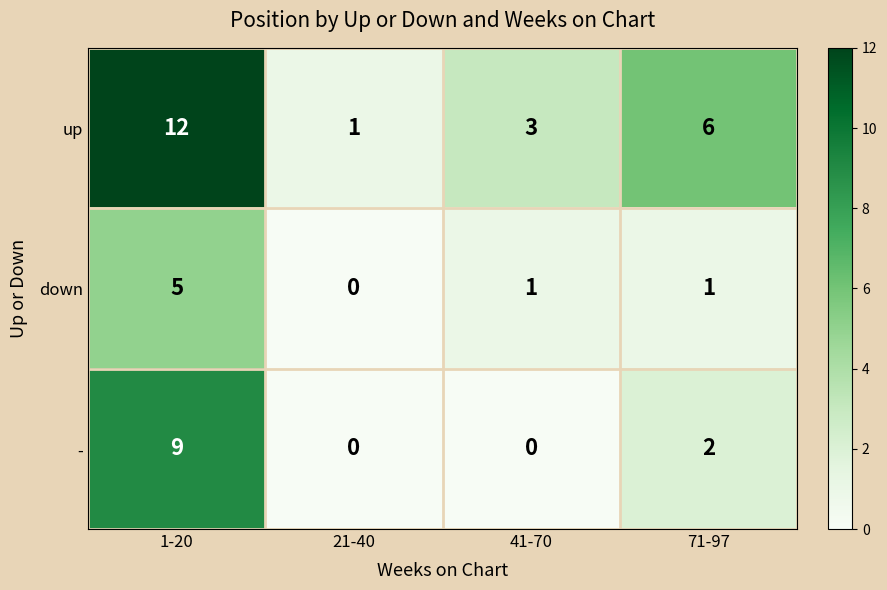

What is the average value of the up series?

6